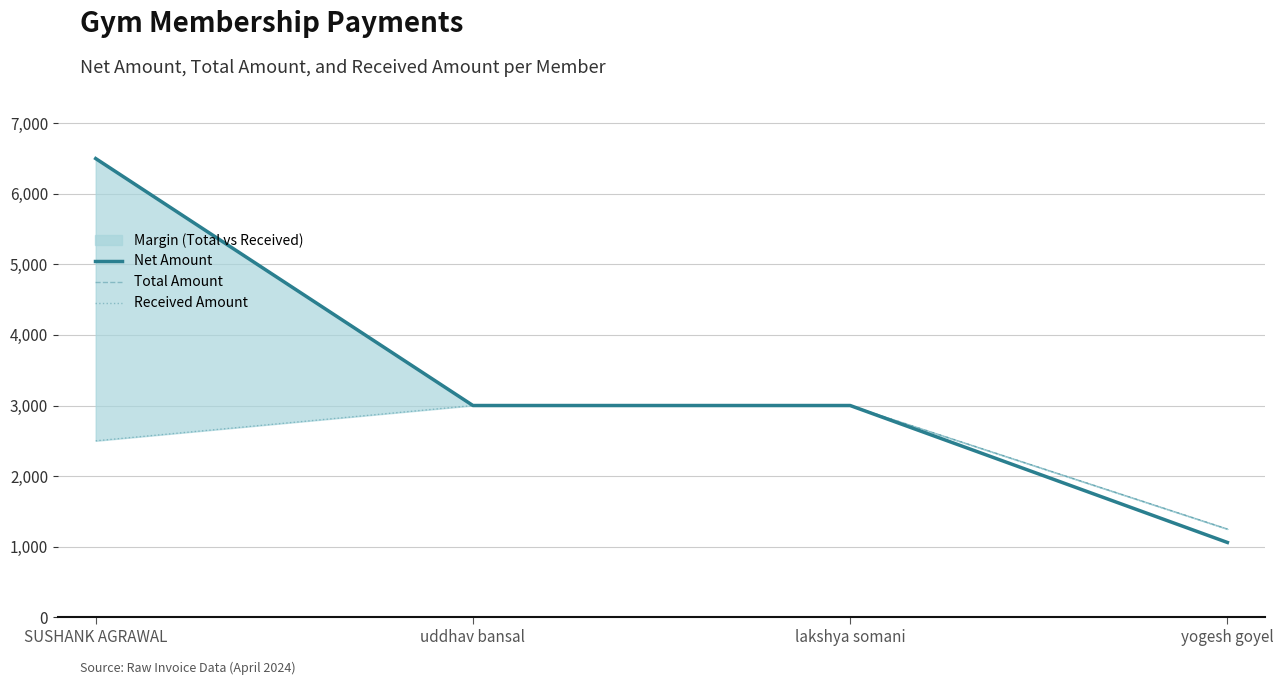

Which series has the largest total across all categories?

Total Amount